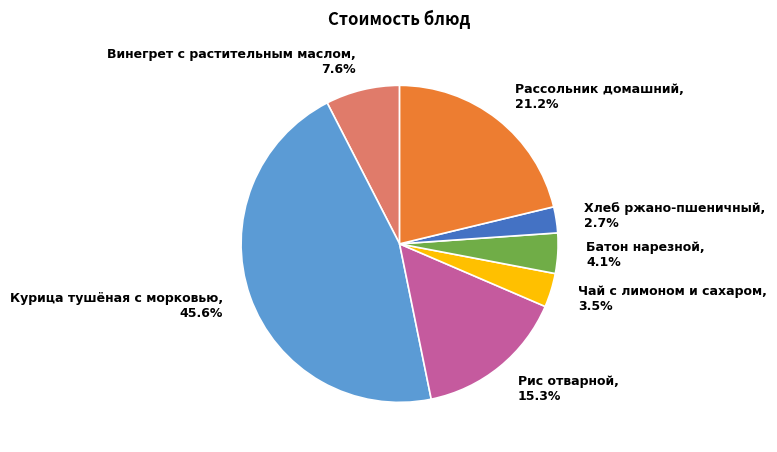

Which has a higher value, Рис отварной or Винегрет с растительным маслом?

Рис отварной